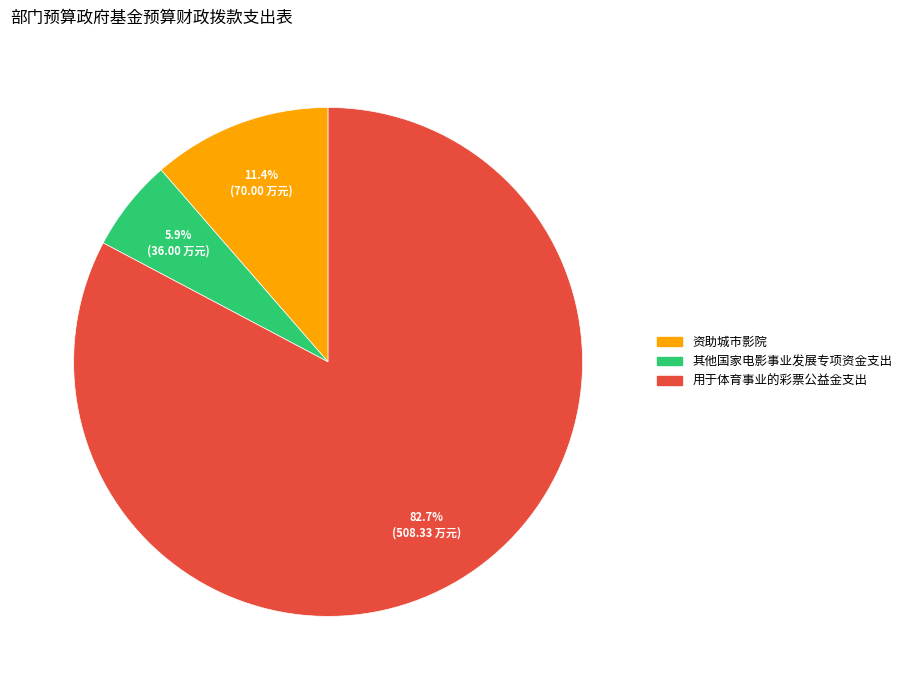

True or false: 用于体育事业的彩票公益金支出 accounts for 83% of the total.

True